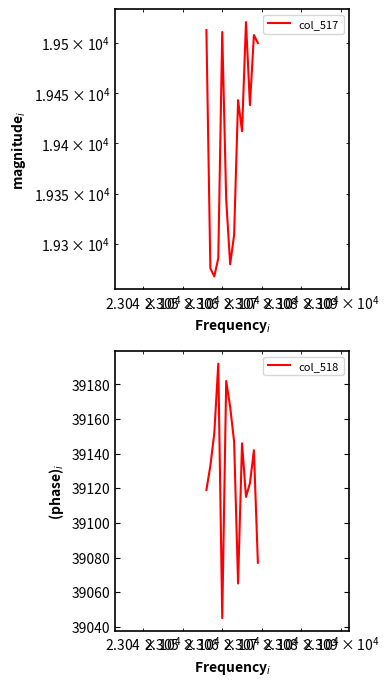

How many lines are shown in the chart?

2